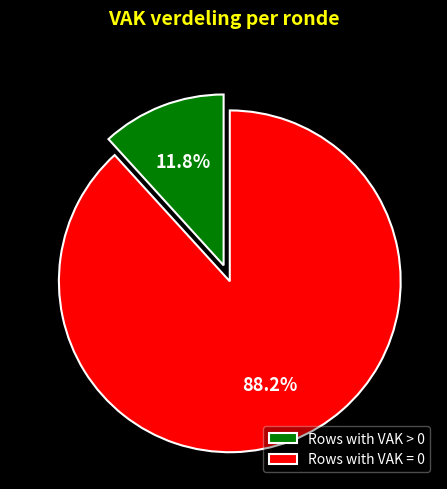

Rank the categories by value from highest to lowest.

Rows with VAK = 0, Rows with VAK > 0